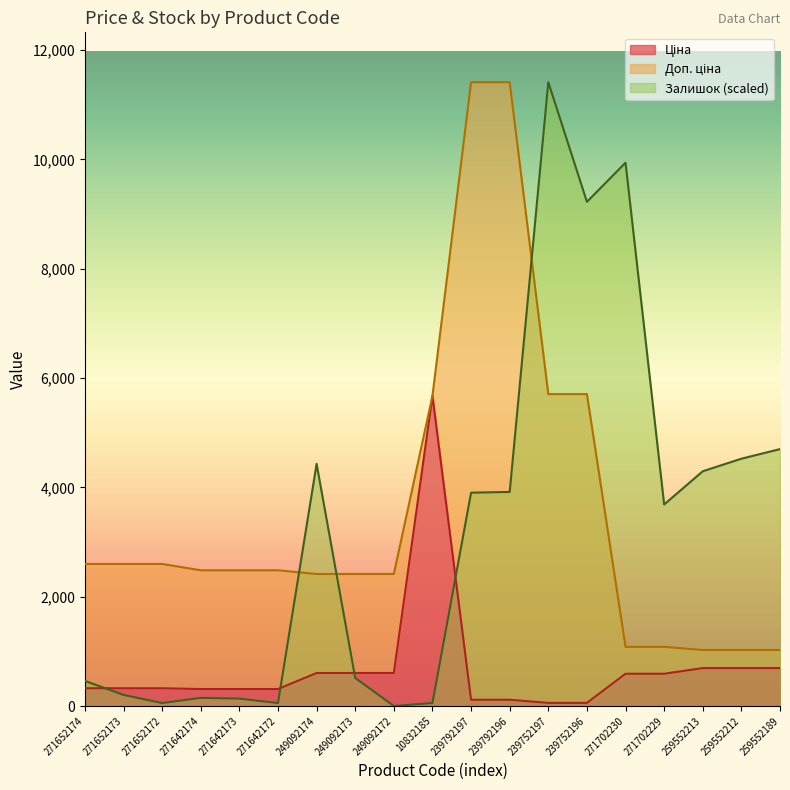

How many interior local peaks does the Залишок series have?

4